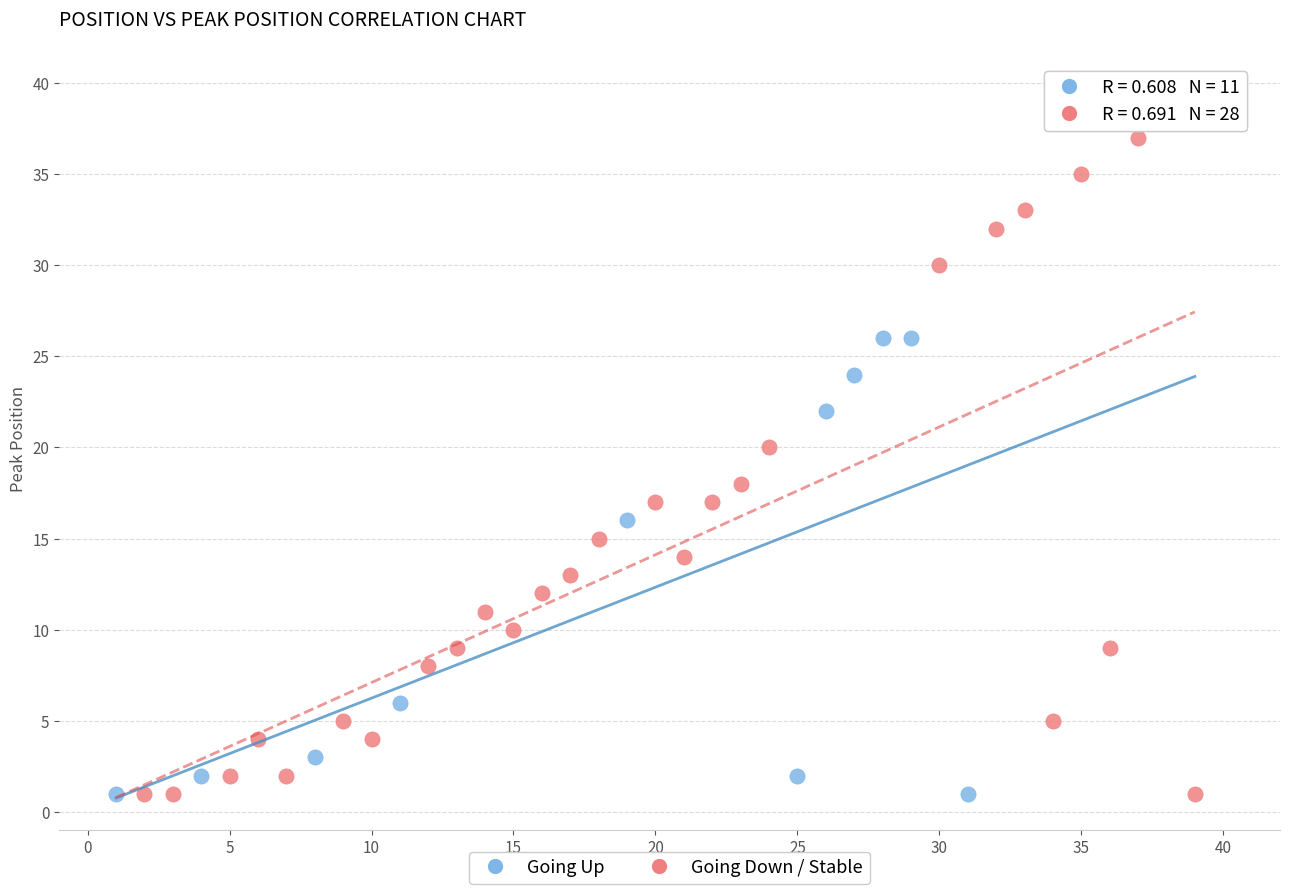

Which series has the widest spread of Y values?

Going Down / Stable